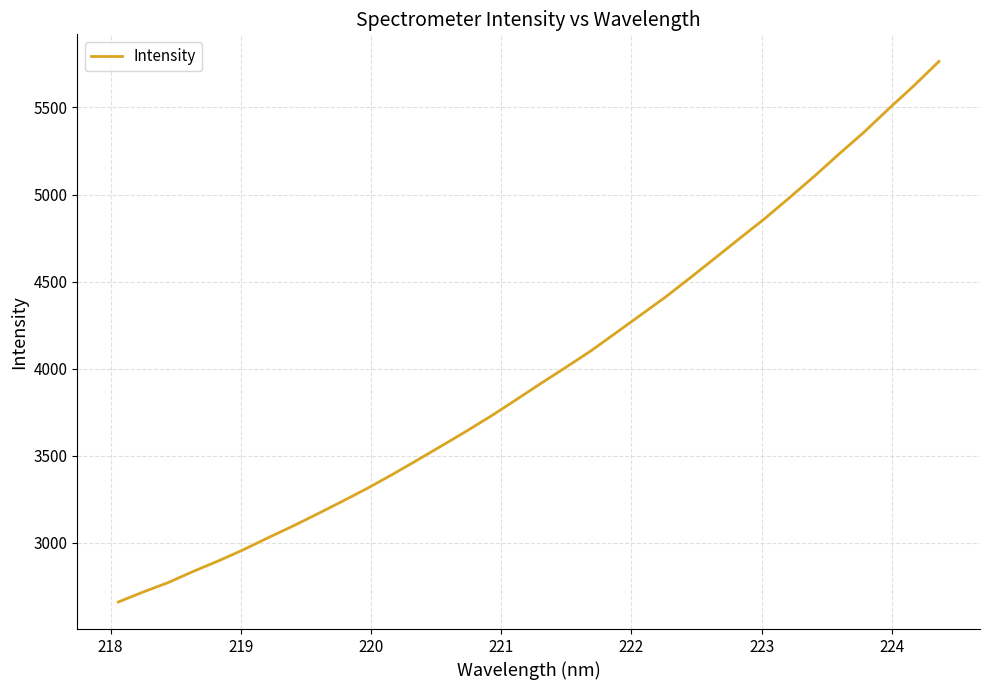

Count the number of data series in this chart.

1